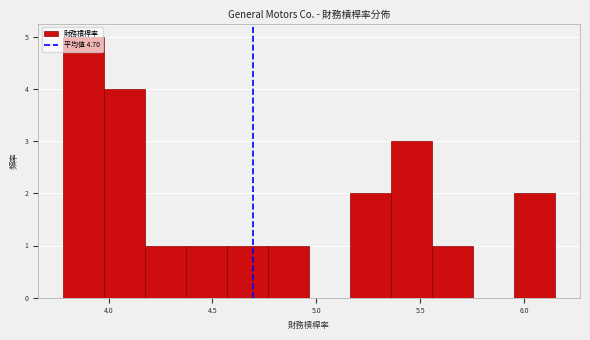

Read against the x-axis, roughly where is the centre of the tallest bar?

3.90